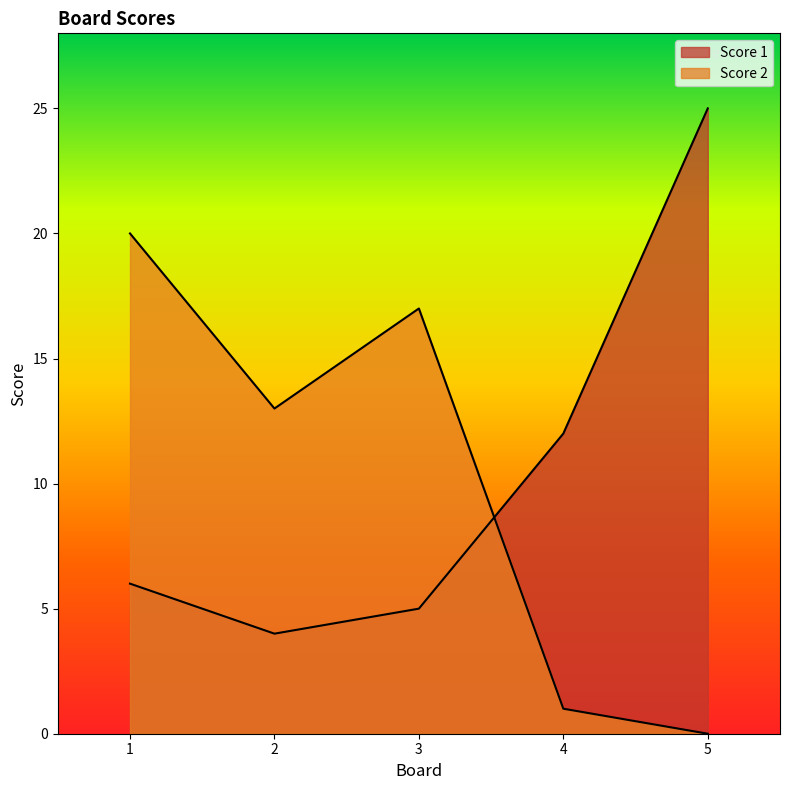

Is the value of Score 2 at 4 greater than the value of Score 1 at 1?

No